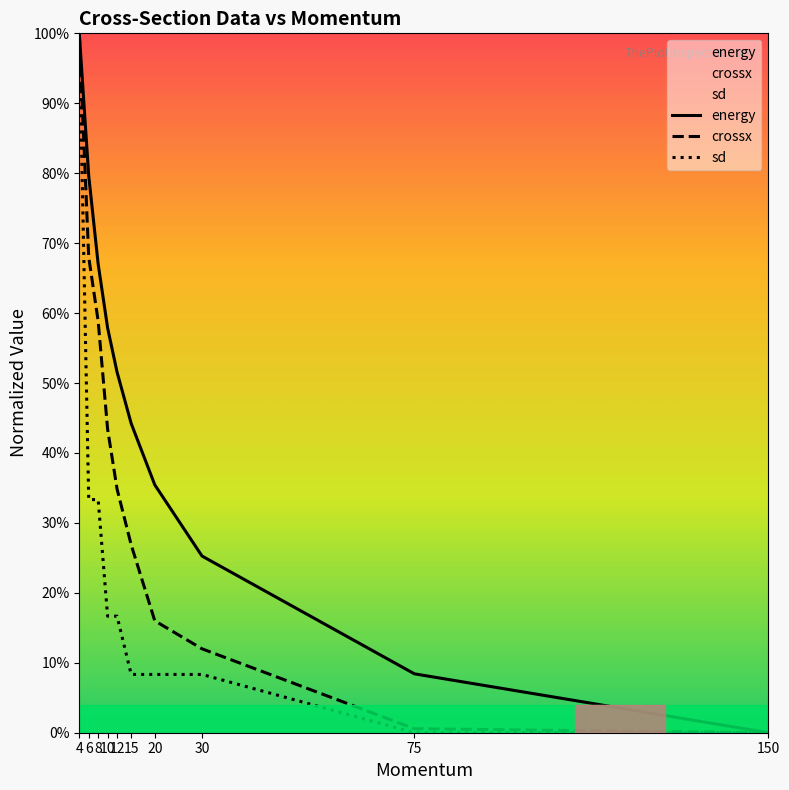

Where is energy nearest to the value 0?

150